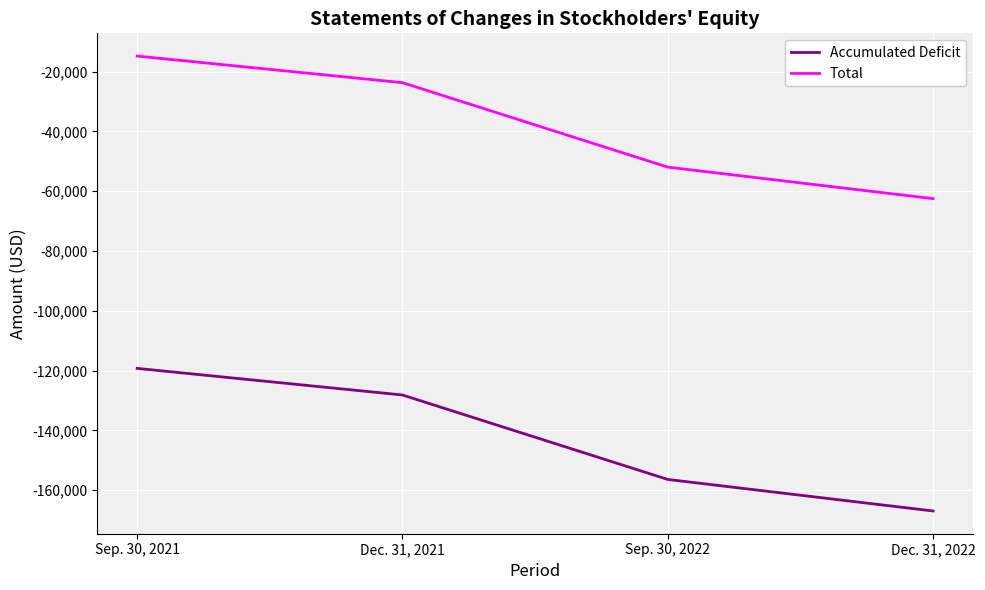

True or false: Total has more than 2 interior local peaks.

False